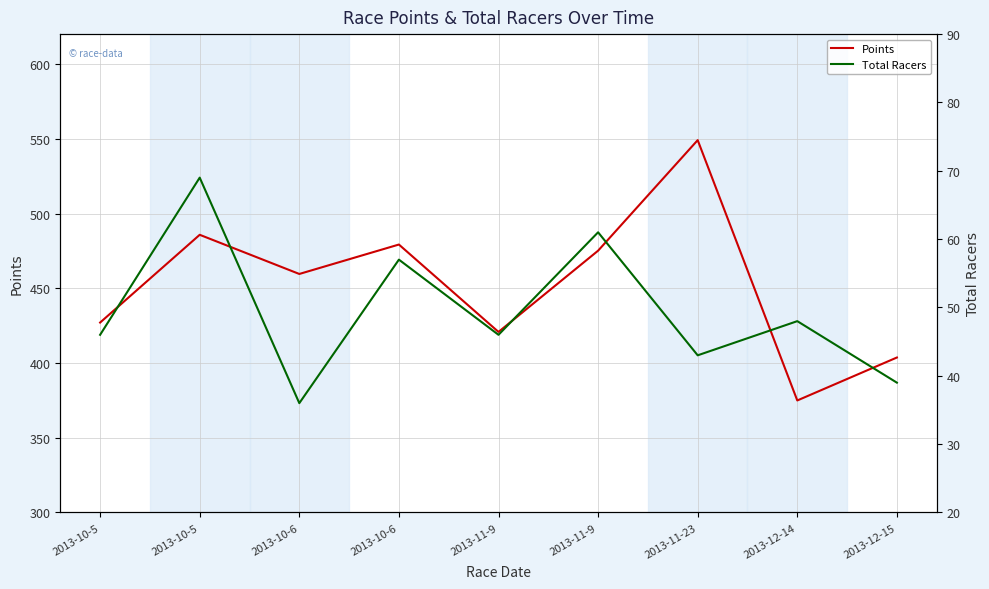

What is the value of the Total Racers point at the 7th from the left?

43.0